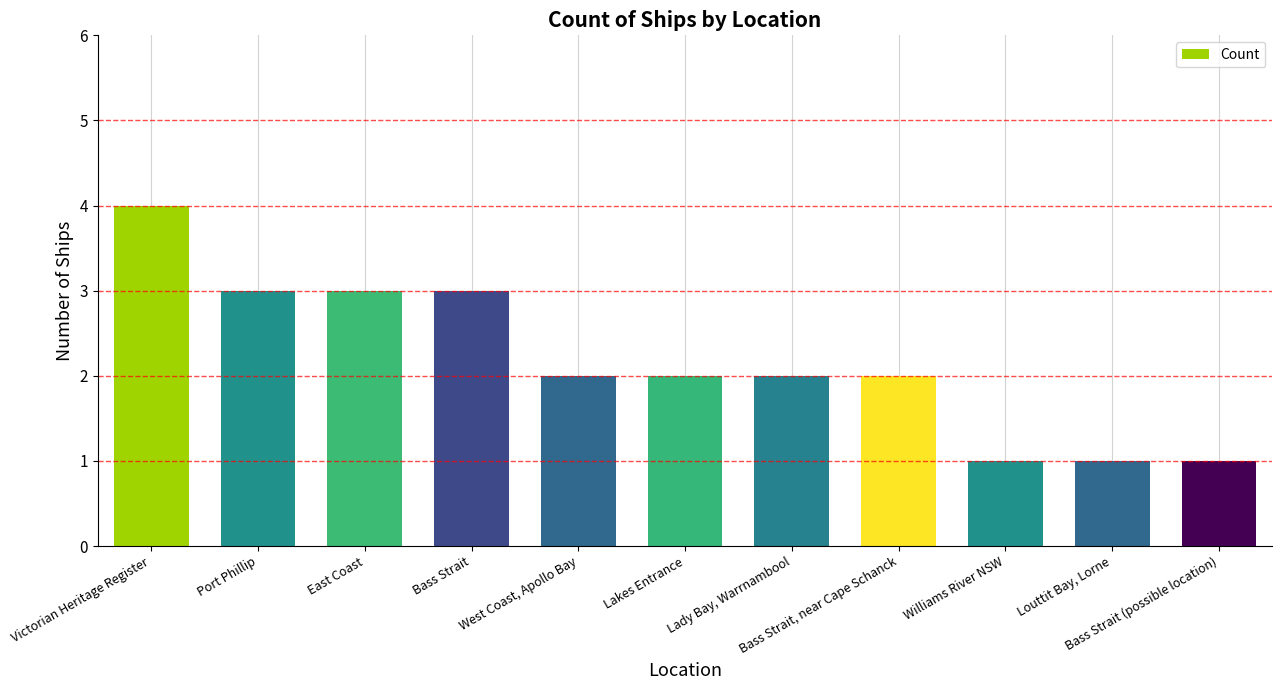

What position from the right is Port Phillip?

10